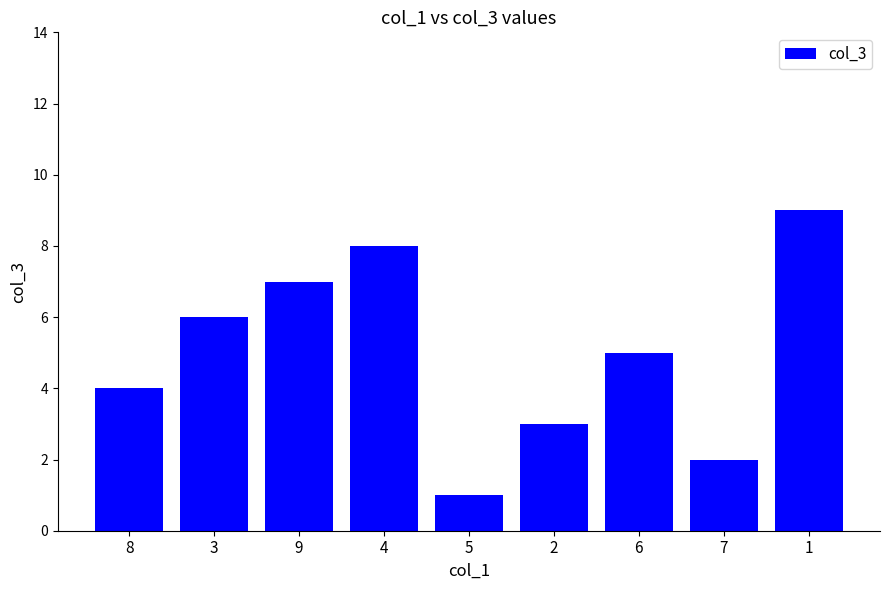

Which label corresponds to the largest value in the chart?

1